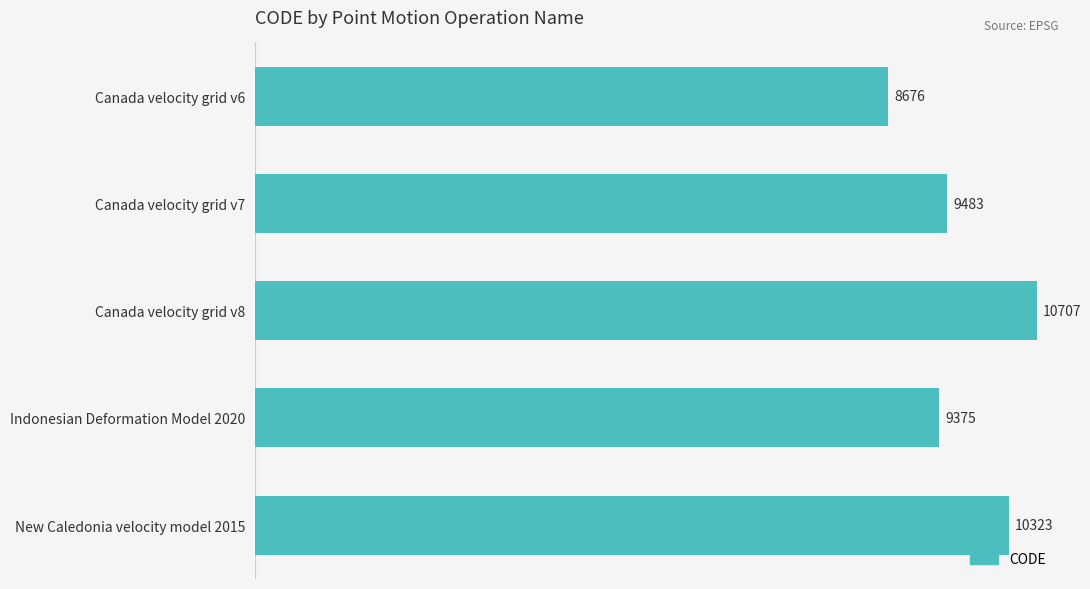

Rank the categories by value from lowest to highest.

Canada velocity grid v6, Indonesian Deformation Model 2020, Canada velocity grid v7, New Caledonia velocity model 2015, Canada velocity grid v8